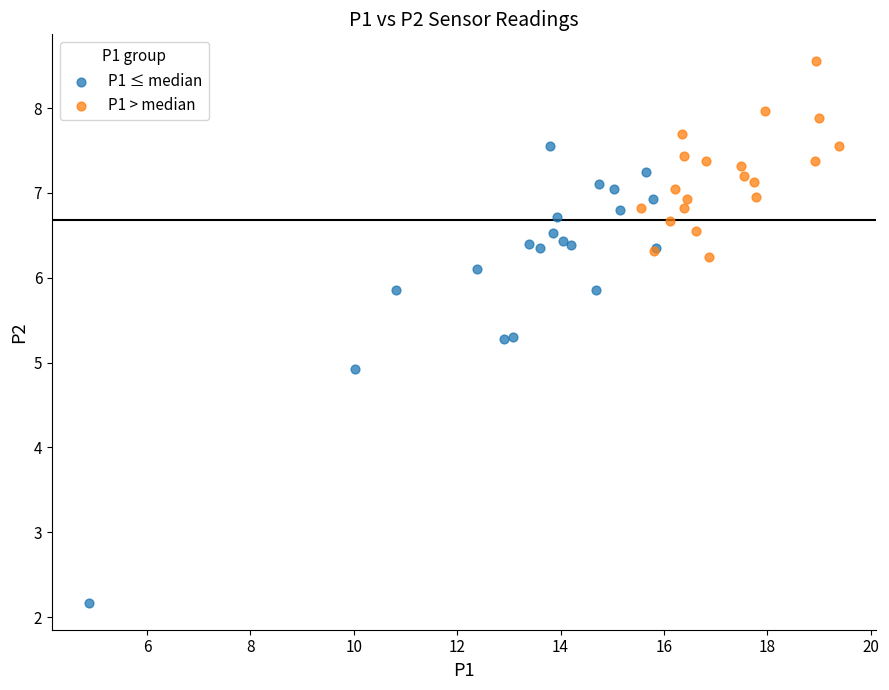

Which series reaches the maximum Y coordinate?

P1 > median